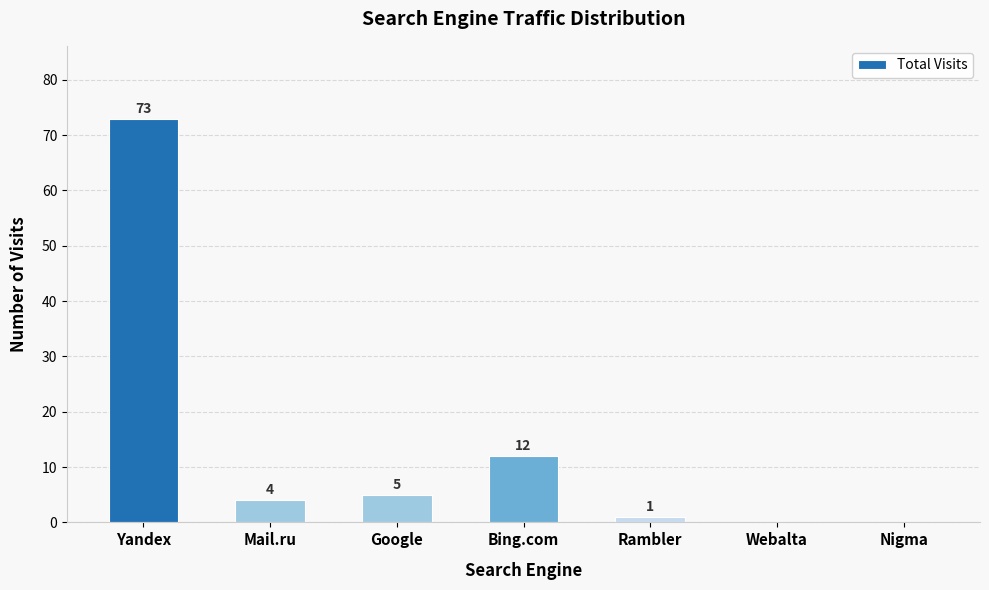

Reading left to right, extract all data points from this chart.

Yandex=73	Mail.ru=4	Google=5	Bing.com=12	Rambler=1	Webalta=0	Nigma=0